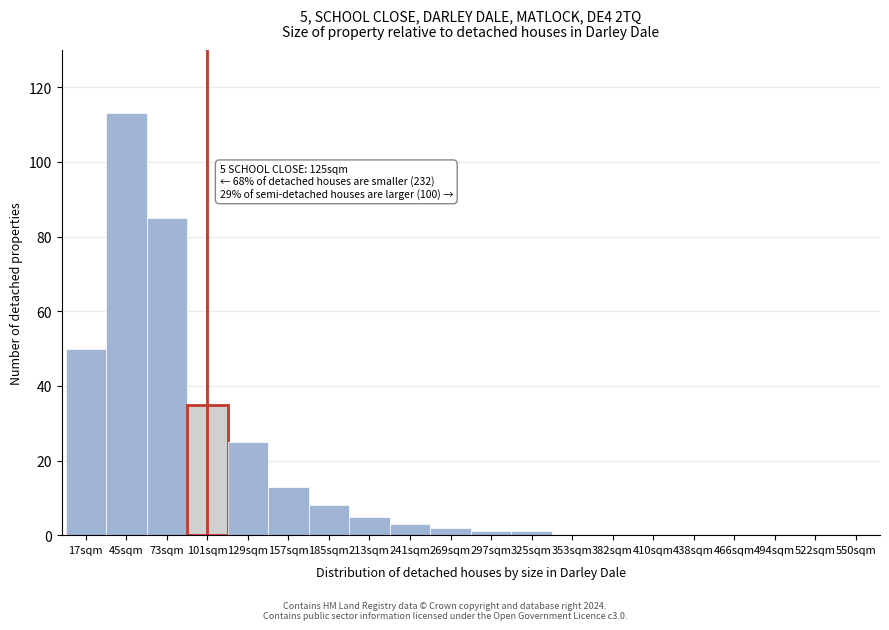

Reading right to left, list all the values displayed in this chart.

550sqm=0	522sqm=0	494sqm=0	466sqm=0	438sqm=0	410sqm=0	382sqm=0	353sqm=0	325sqm=1	297sqm=1	269sqm=2	241sqm=3	213sqm=5	185sqm=8	157sqm=13	129sqm=25	101sqm=35	73sqm=85	45sqm=113	17sqm=50